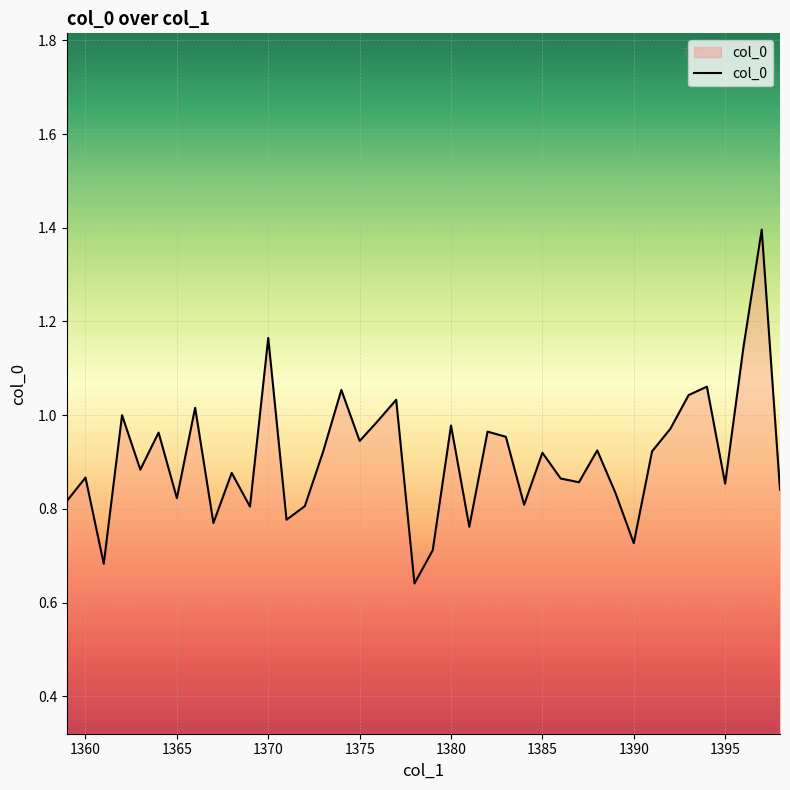

What is the maximum value shown in the chart?

1.4